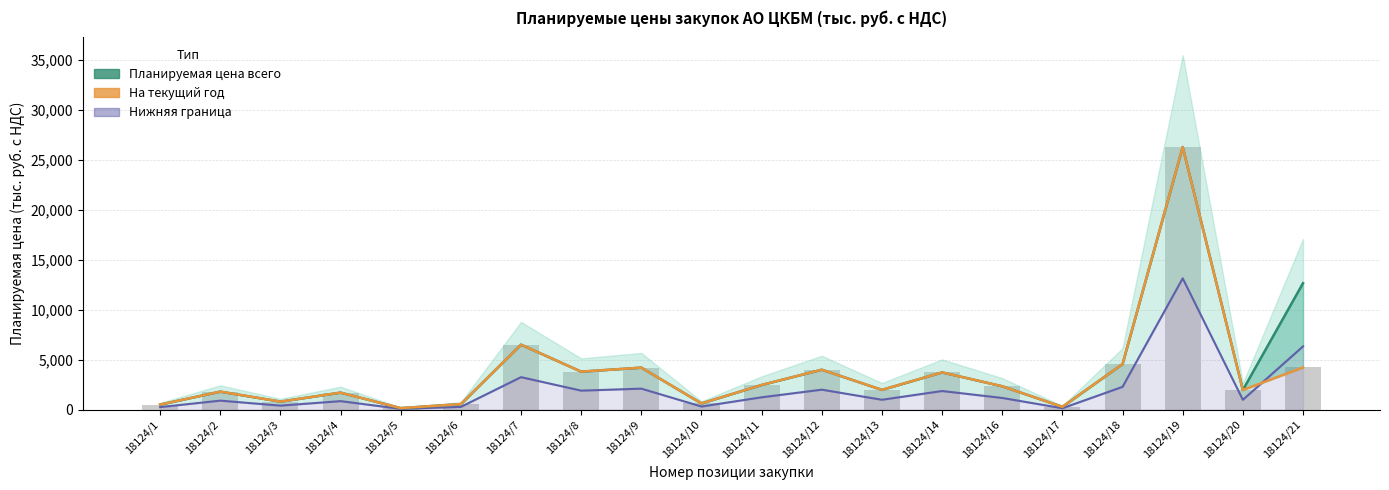

At which category is the sum across all series the highest?

18124/19